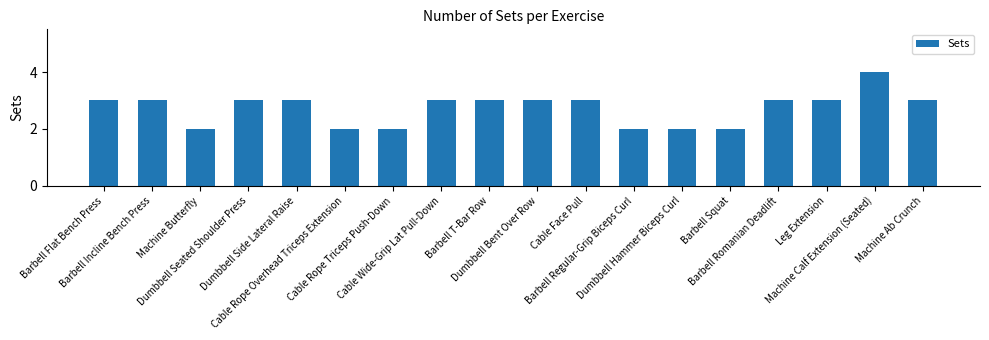

Count the values in the range 2 to 3.

17